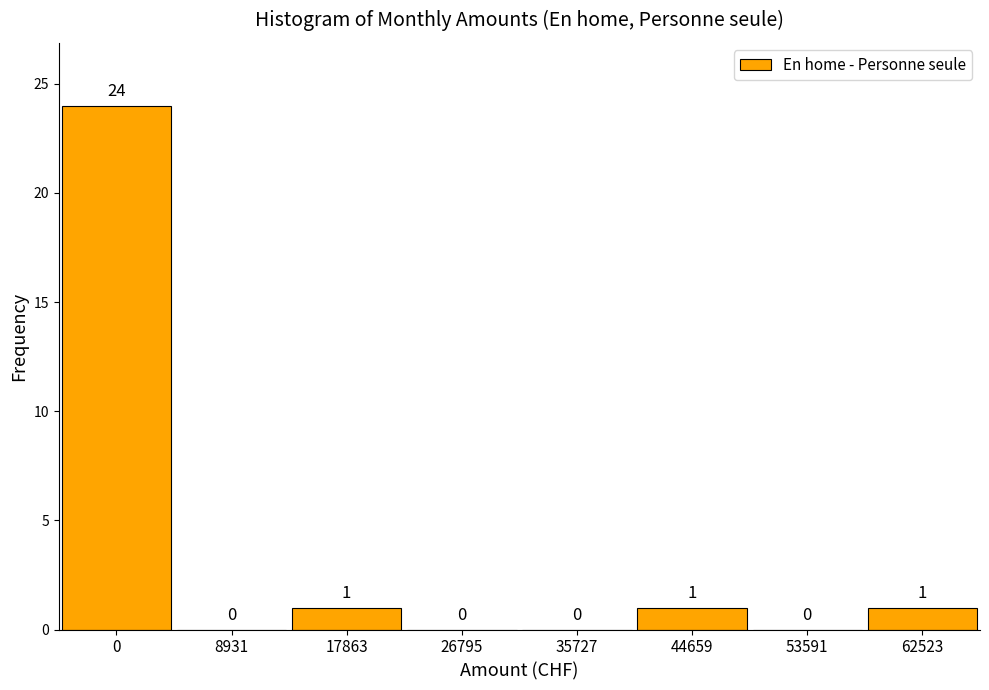

Reading left to right, extract all data points from this chart.

0=24	8931=0	17863=1	26795=0	35727=0	44659=1	53591=0	62523=1